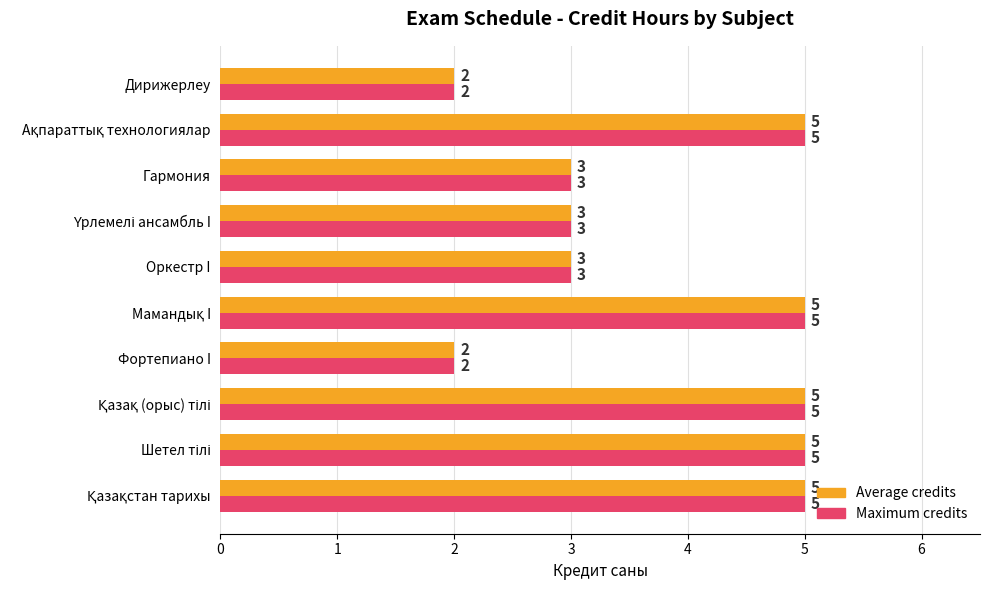

What is the maximum value shown in the chart?

5